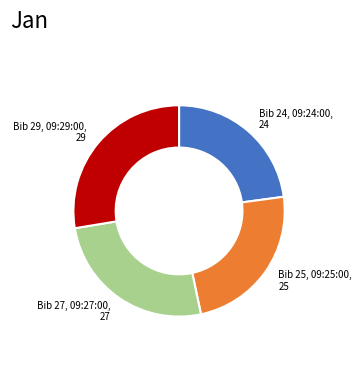

Is there any slice that represents more than half of the pie?

No